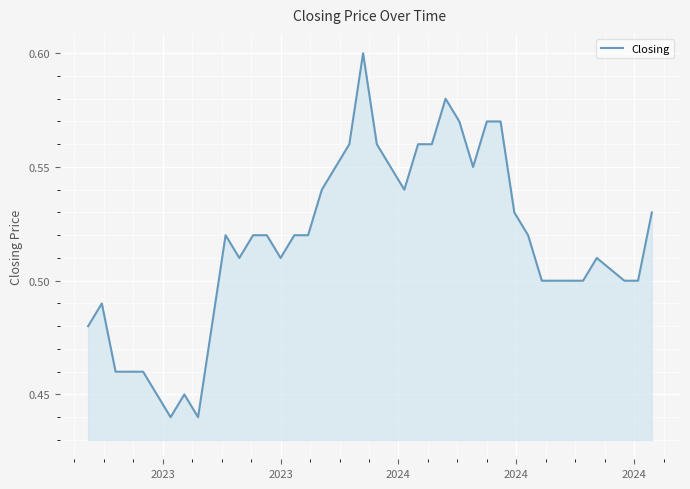

Does the chart have visible grid lines?

Yes